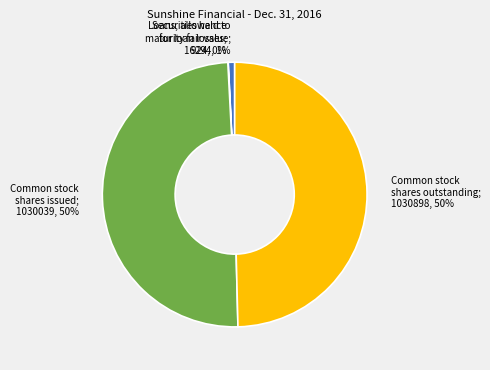

Is there a majority slice in this chart?

No